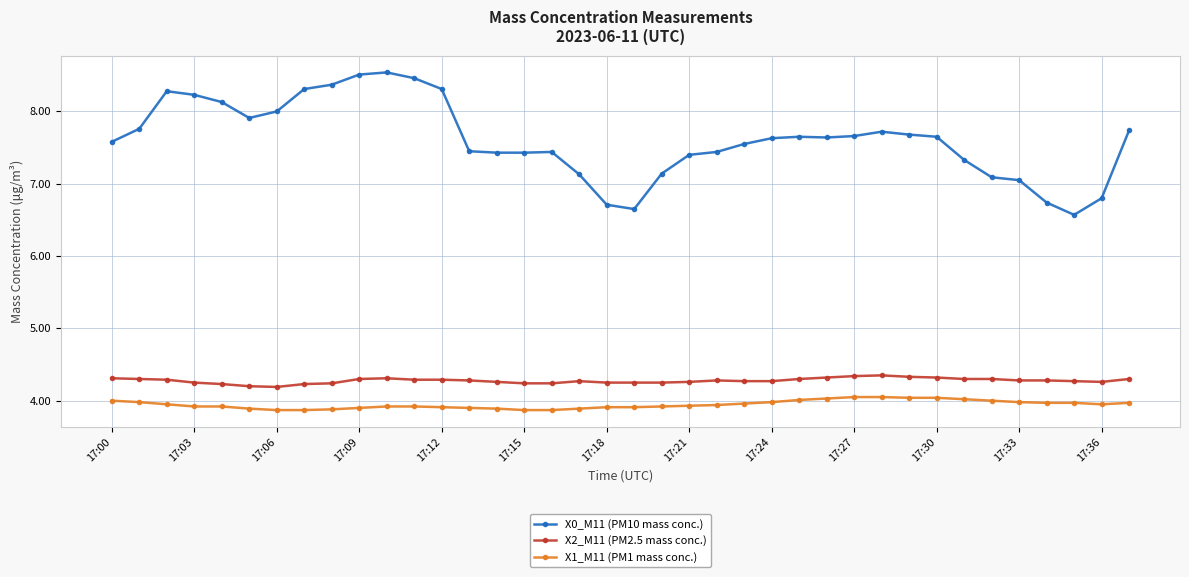

How many lines are shown in the chart?

3